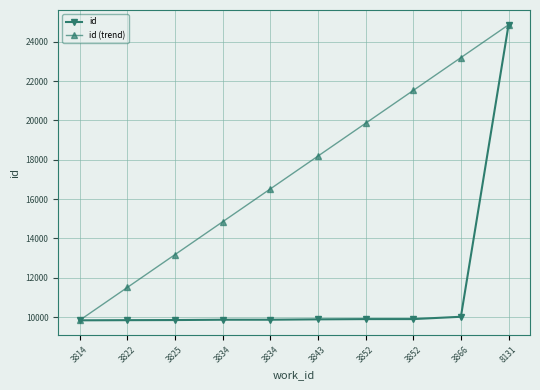

Rank the categories by id value from highest to lowest.

8131, 3866, 3852, 3852, 3843, 3834, 3834, 3825, 3822, 3814